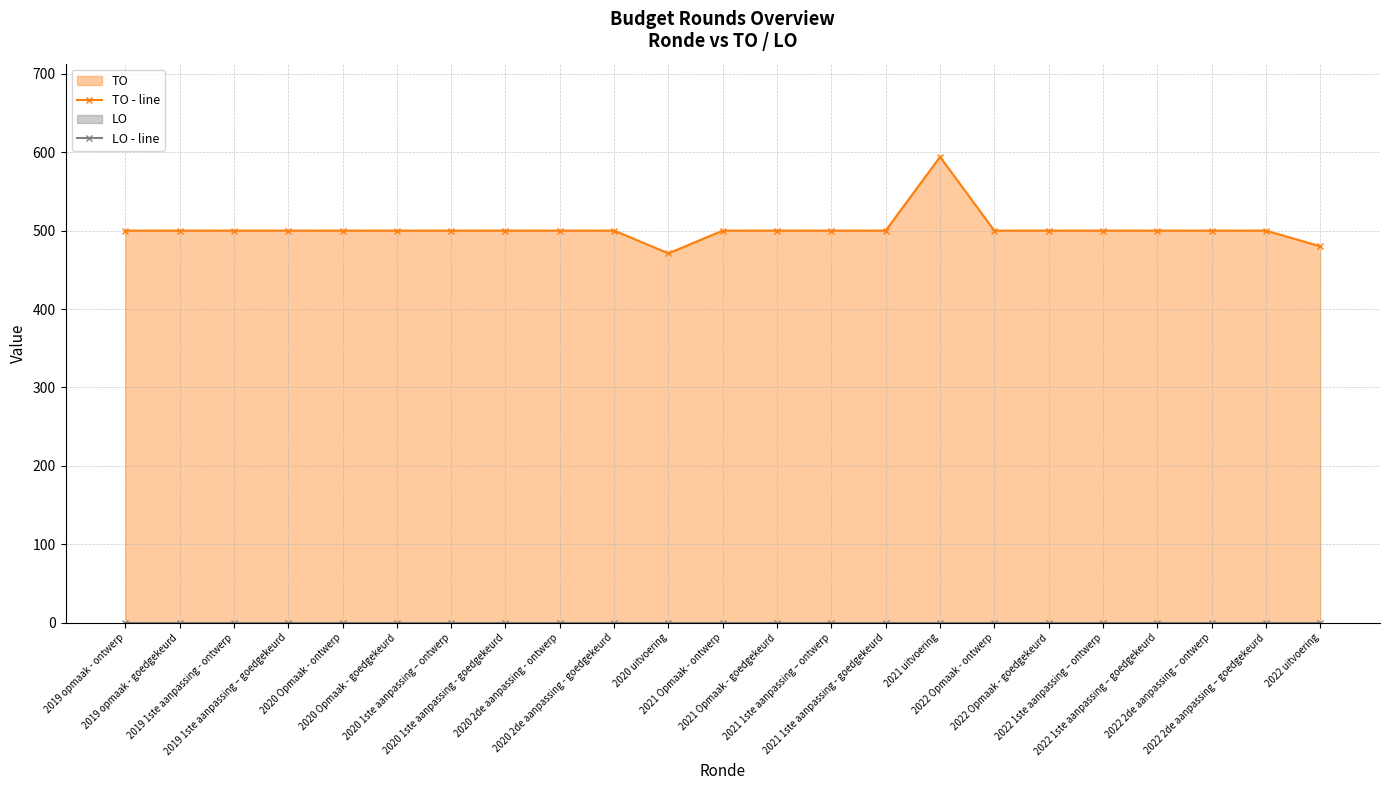

Reading right to left, transcribe all the data shown in this chart.

TO - line: 480	500	500	500	500	500	500	594	500	500	500	500	471	500	500	500	500	500	500	500	500	500	500
LO - line: 0	0	0	0	0	0	0	0	0	0	0	0	0	0	0	0	0	0	0	0	0	0	0